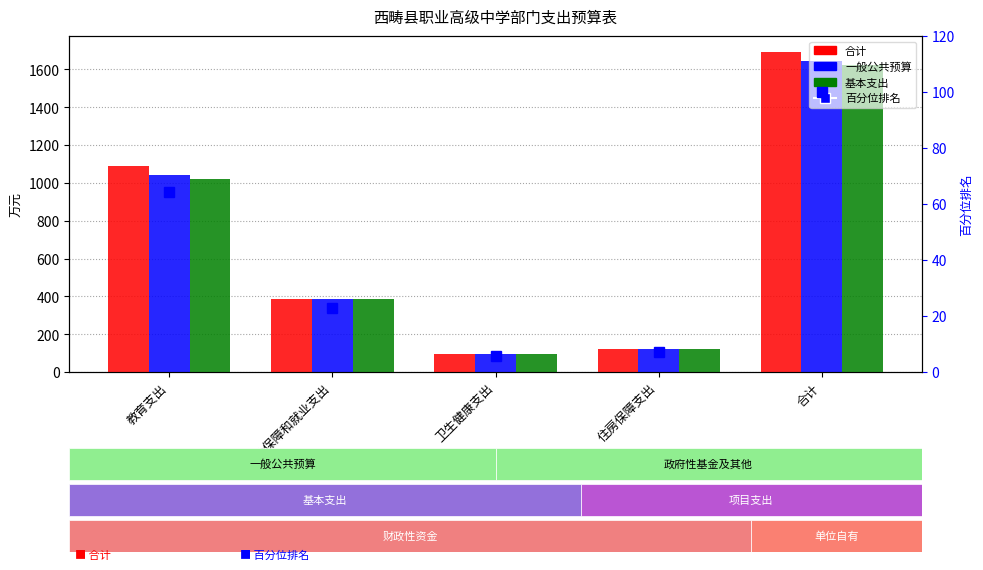

At 社会保障和就业支出, list the series in order from smallest to largest.

百分位排名, 基本支出, 合计, 一般公共预算